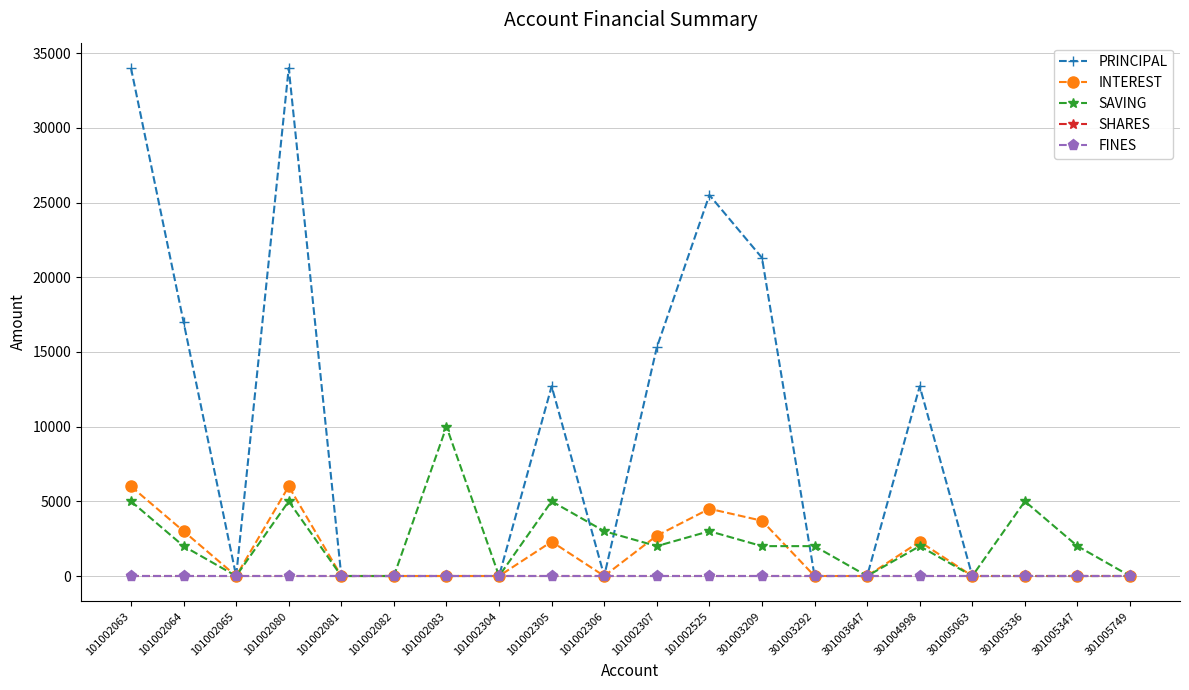

Does the chart have visible grid lines?

Yes